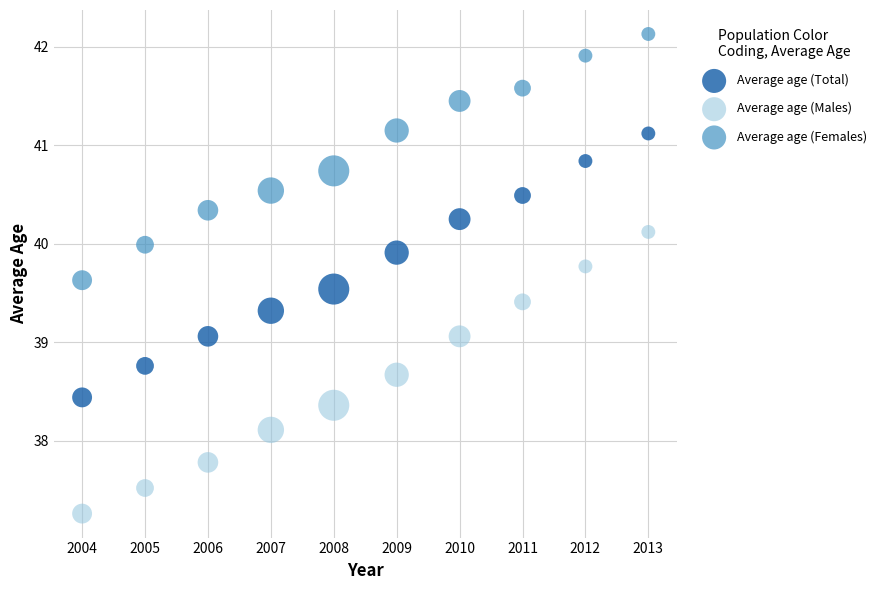

What are all the series names shown in the legend?

Average age (Total), Average age (Males), Average age (Females)